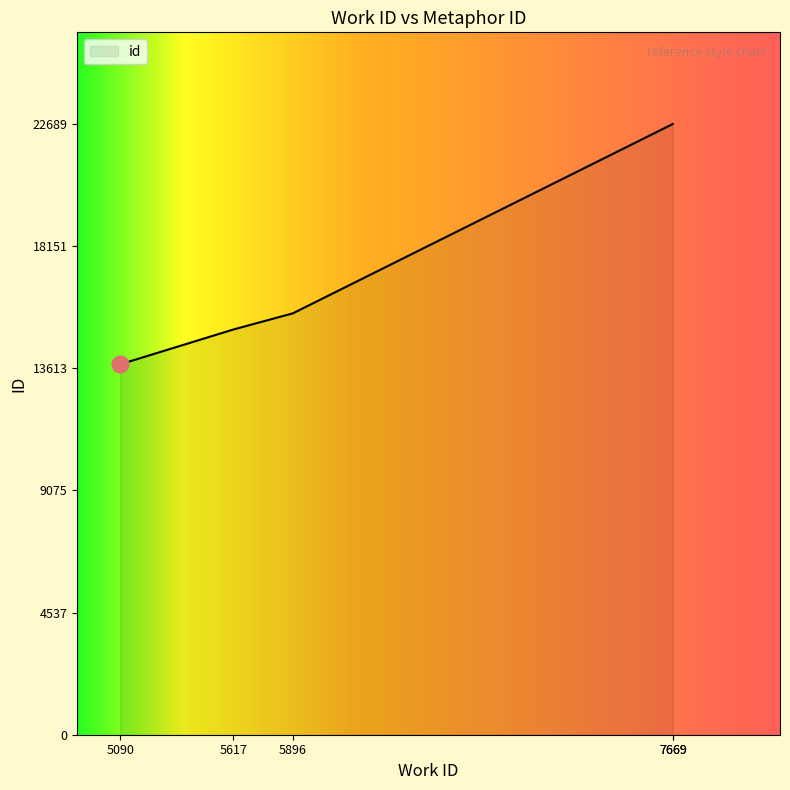

What is the minimum value shown in the chart?

13759